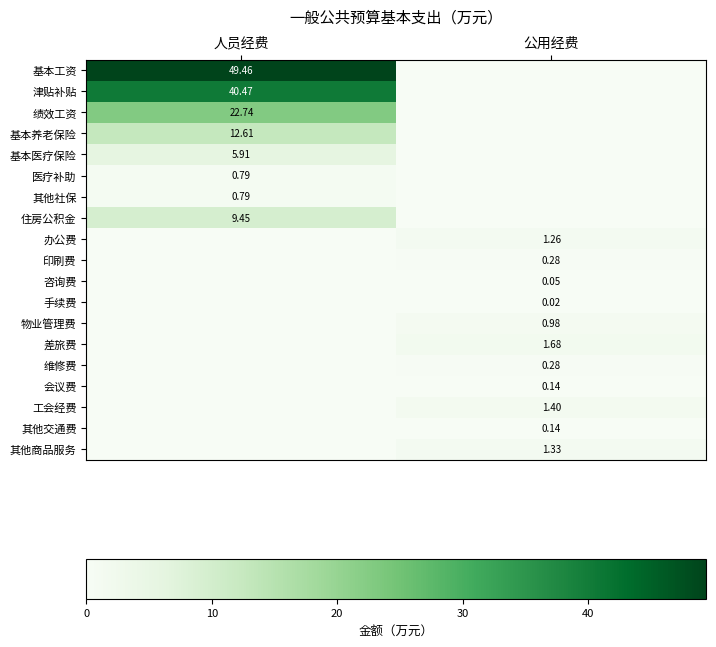

Is the value of 咨询费 at 公用经费 greater than the value of 差旅费 at 公用经费?

No